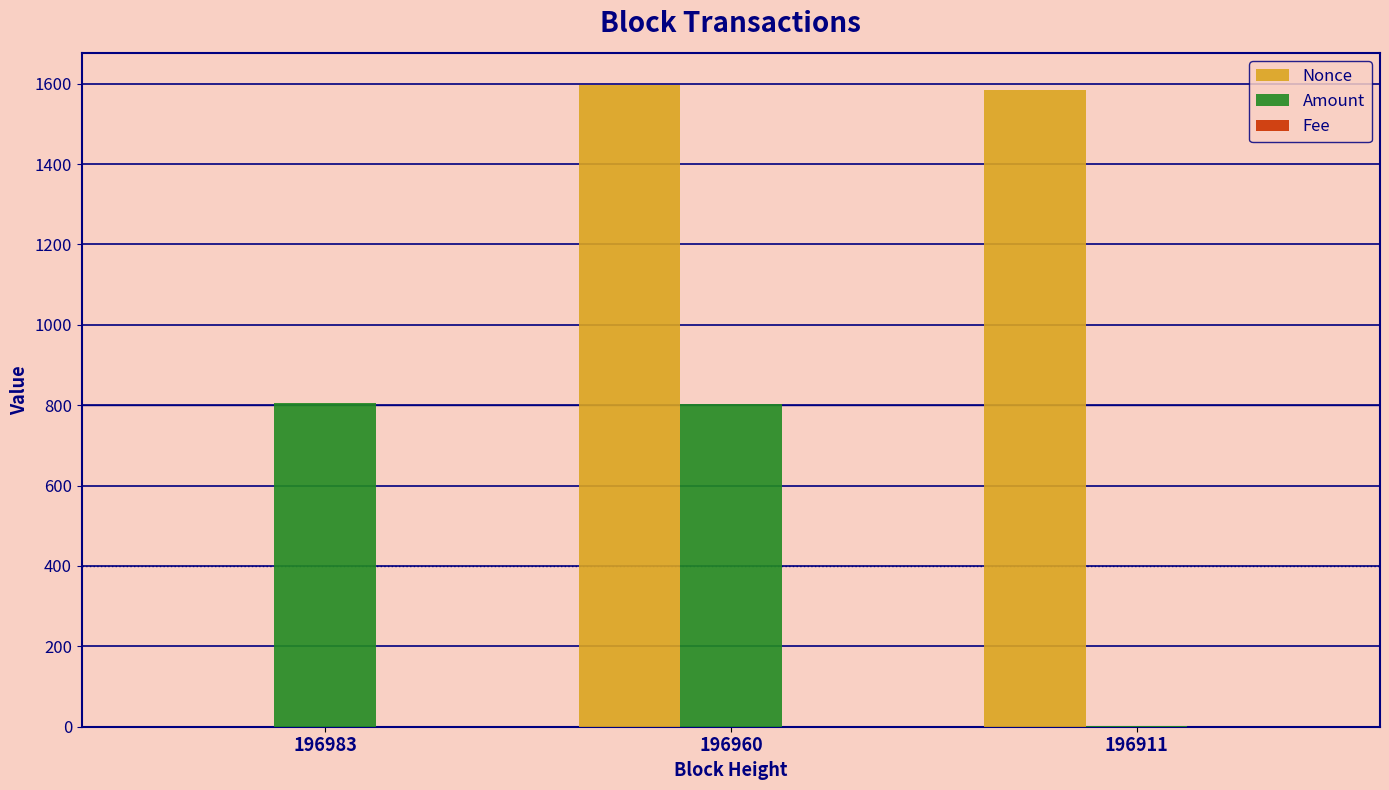

Which series changed the most between 196983 and 196911?

Nonce